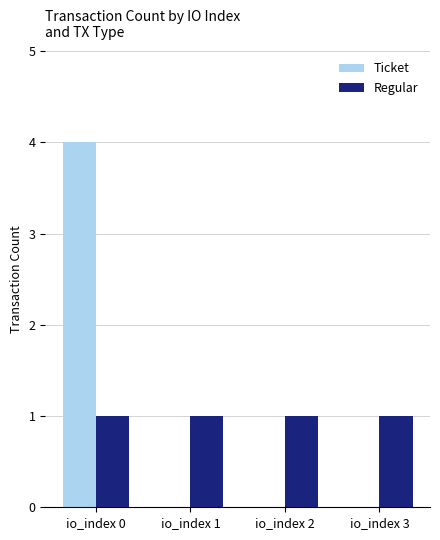

What is the maximum value for Ticket?

4